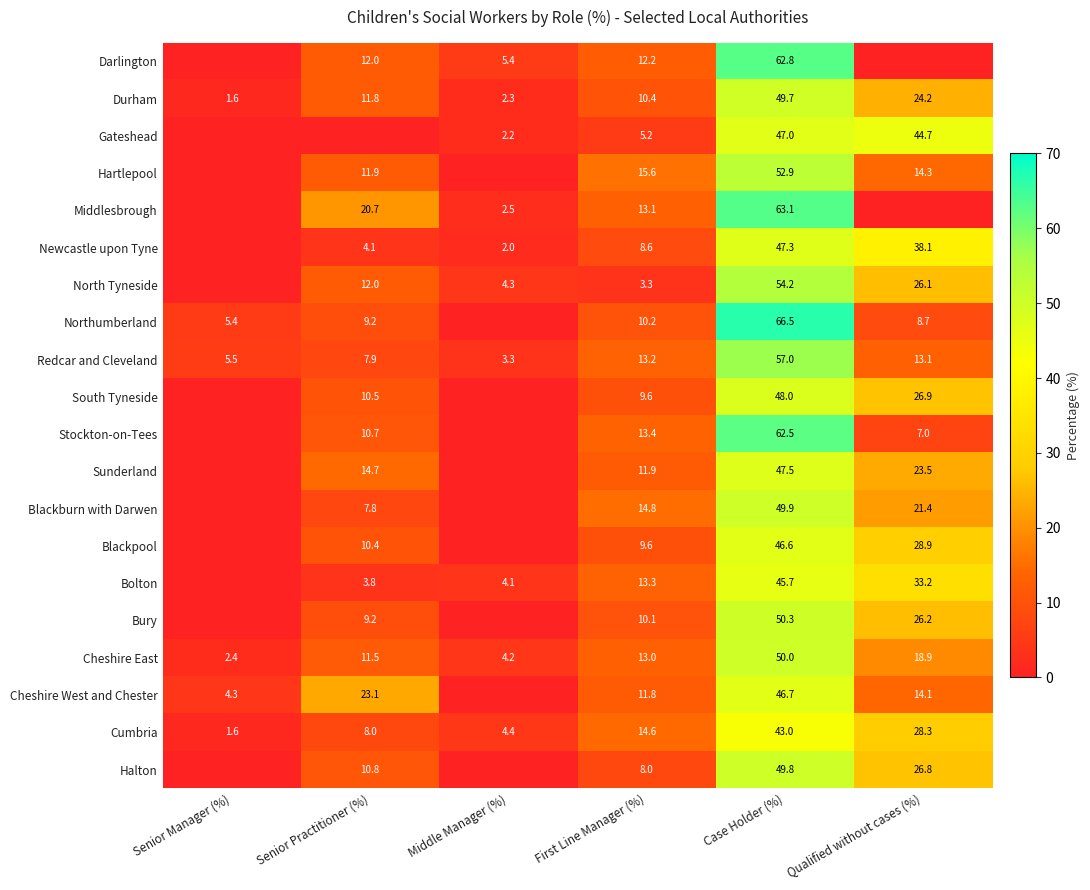

Which has a higher value, Senior Practitioner (%) or Case Holder (%)?

Case Holder (%)